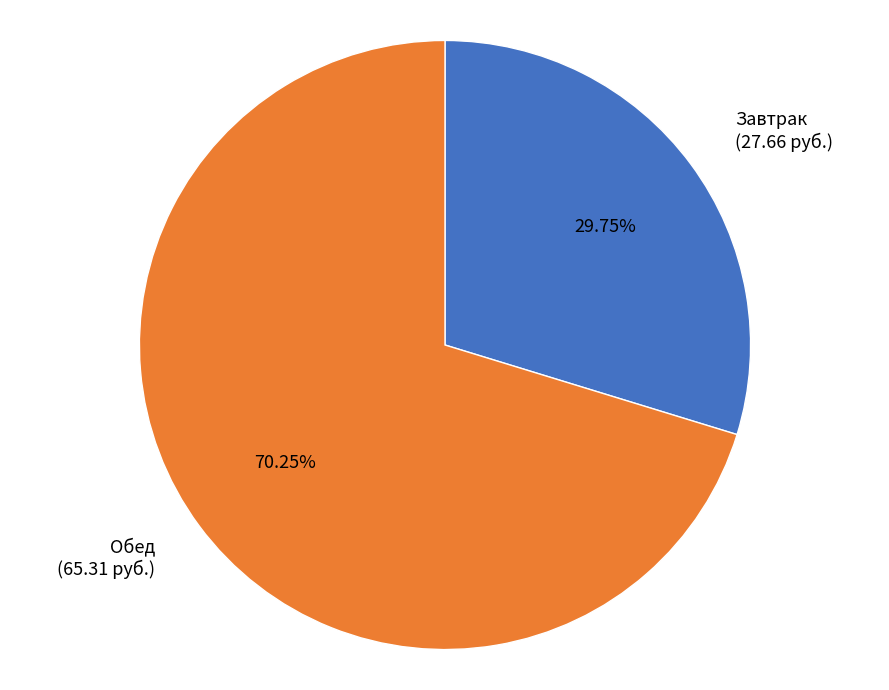

Is there any slice that represents more than half of the pie?

Yes